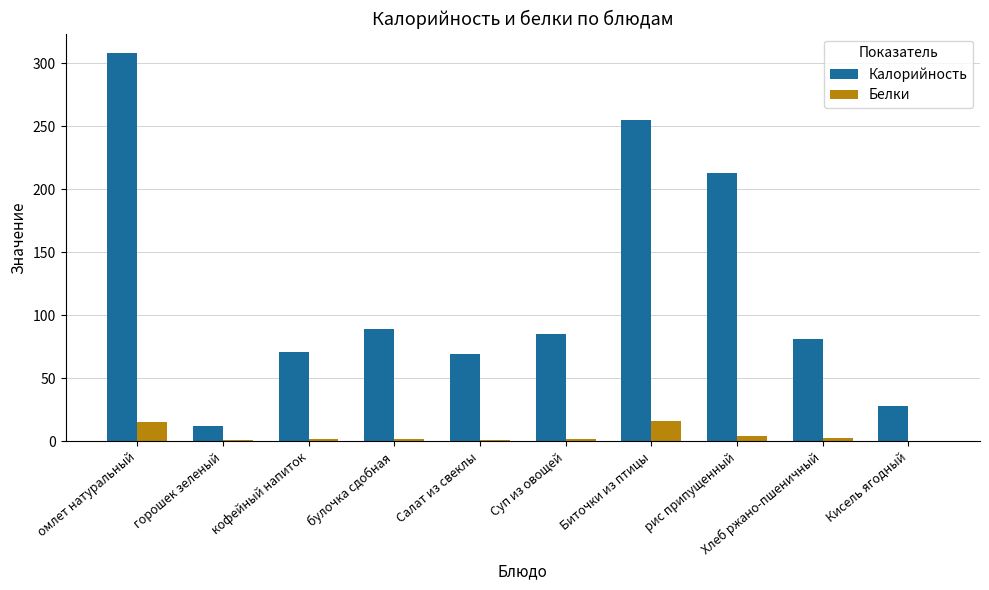

How many distinct data groups are displayed?

2